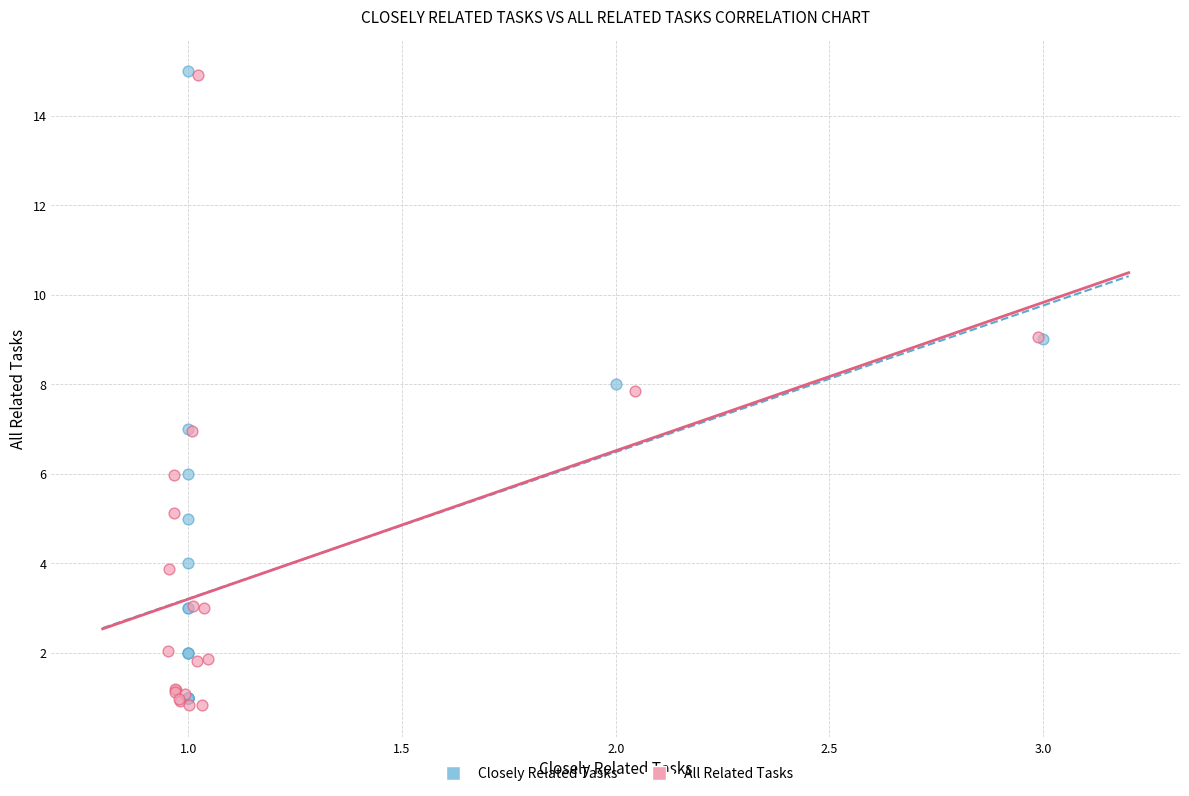

Which series contains the lowest Y value?

All Related Tasks